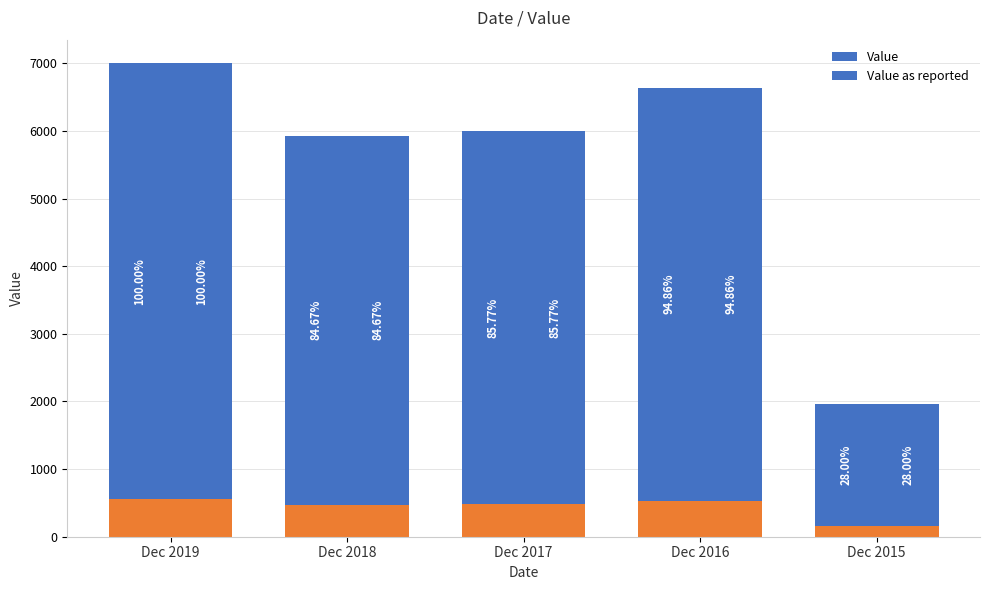

Where does the Value (accent) series first go above 480?

Dec 2019